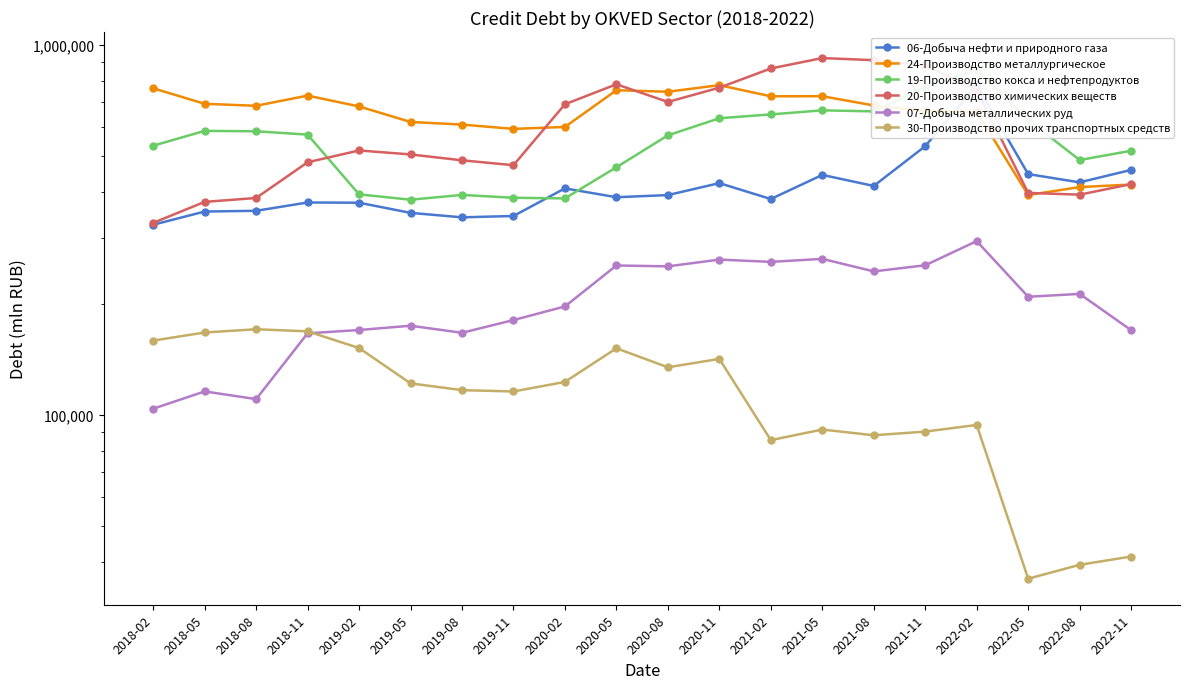

True or false: 07-Добыча металлических руд has a value of 81418 at 2021-11.

False